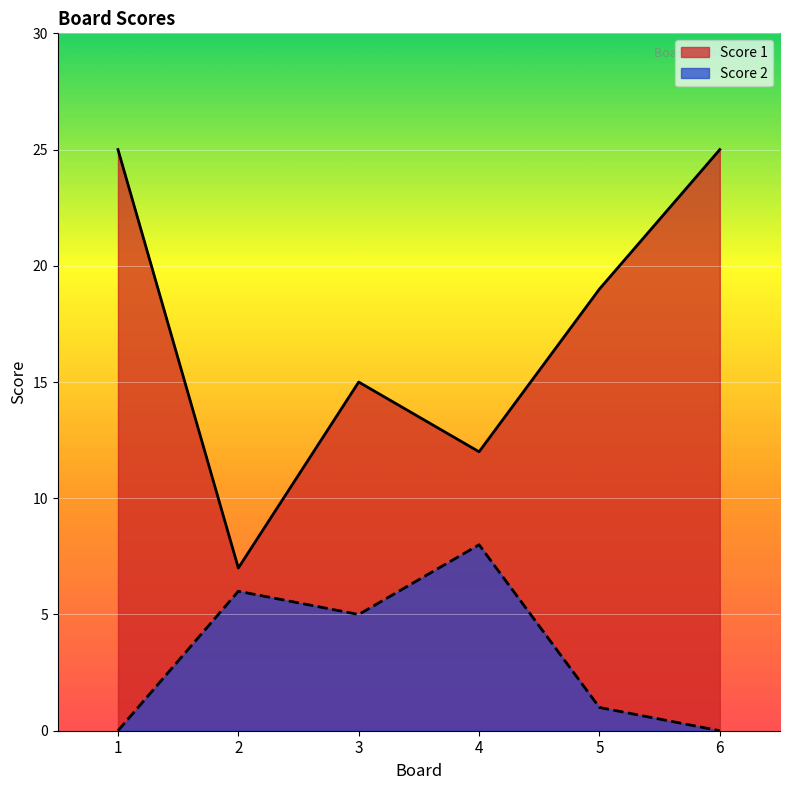

What is the value of the Score 2 point at the 3rd from the left?

5